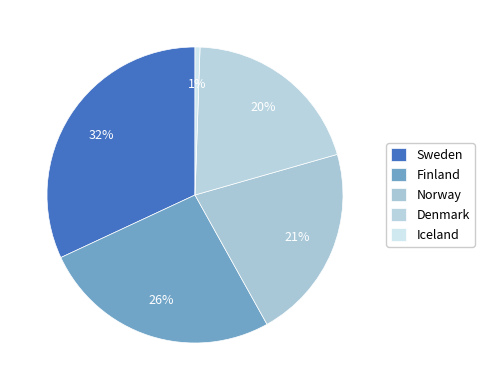

What percentage do Iceland and Norway together represent?

21.9%